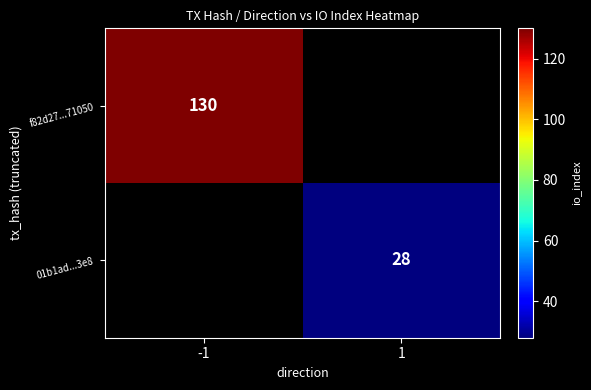

How many series are shown in this chart?

2